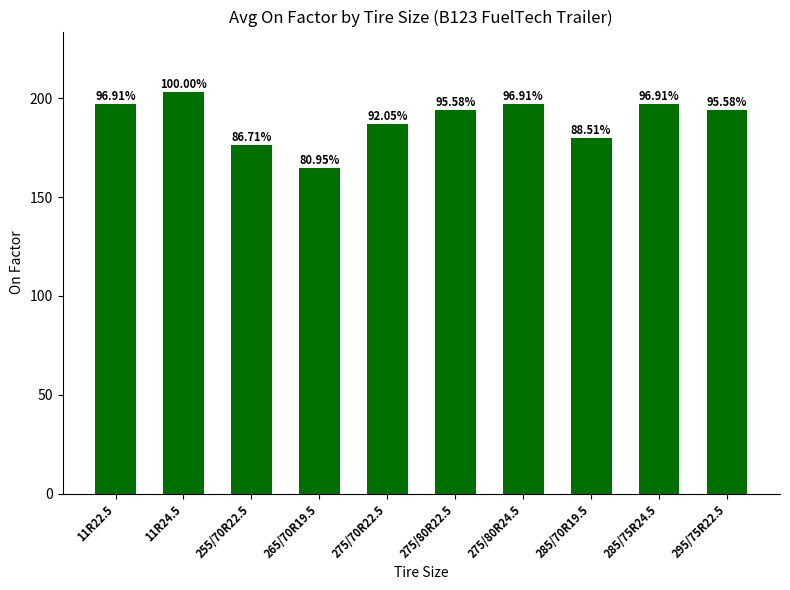

Are the bars horizontal?

No